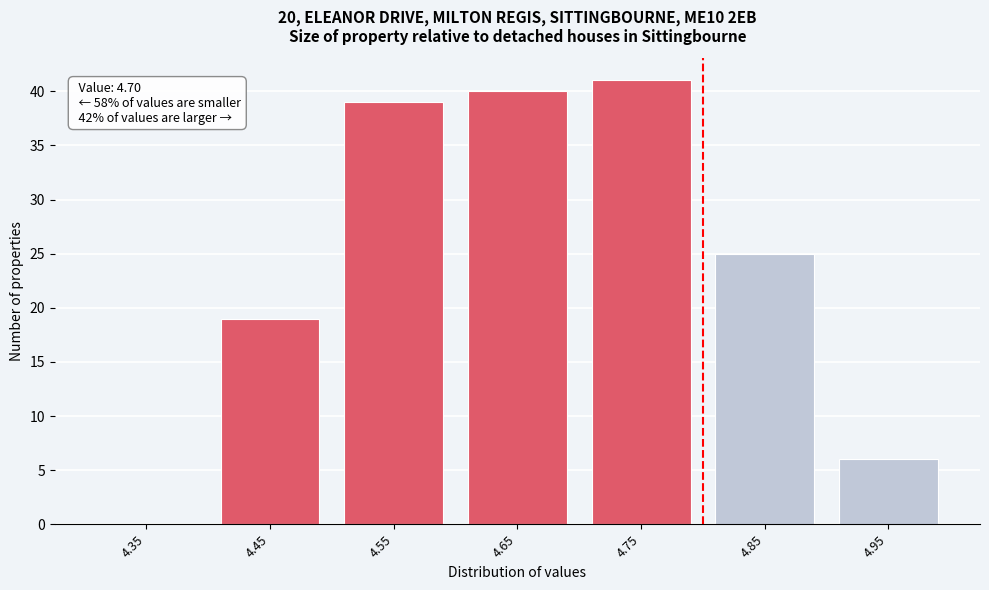

Reading left to right, list all the values displayed in this chart.

4.35=0	4.45=19	4.55=39	4.65=40	4.75=41	4.85=25	4.95=6